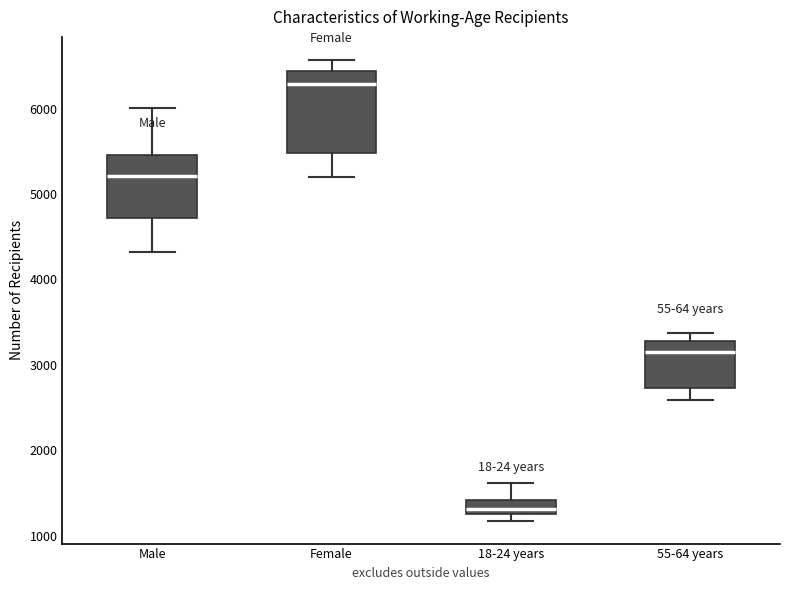

Reading left to right, read every box against the y-axis: the position of its median line, the range the box covers, and the ends of its whiskers. The values are not printed on the chart, so give them approximately, as read against the axis.

Male: median 5200, box 4700 to 5500, whiskers 4300 to 6000
Female: median 6300, box 5500 to 6400, whiskers 5200 to 6600
18-24 years: median 1300 (just above the box's lower edge), box 1300 to 1400, whiskers 1200 to 1600
55-64 years: median 3200, box 2700 to 3300, whiskers 2600 to 3400